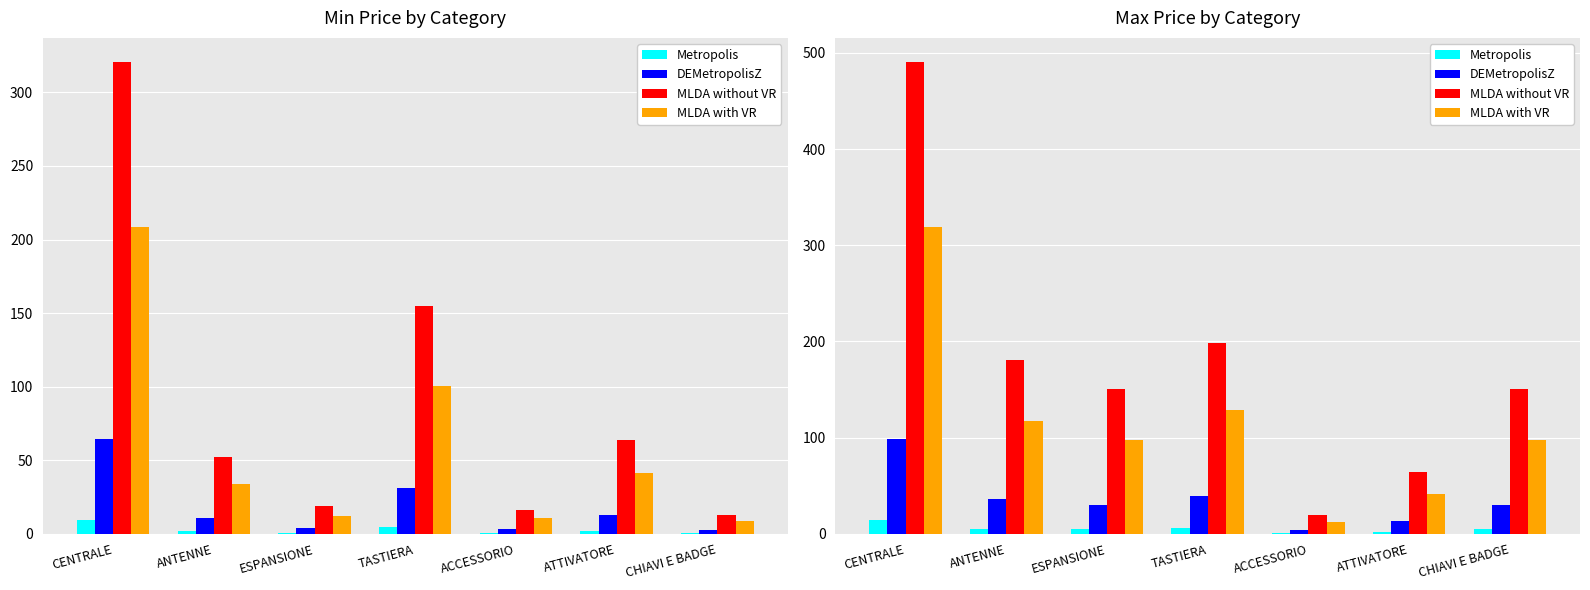

How many categories are shown in the chart?

7